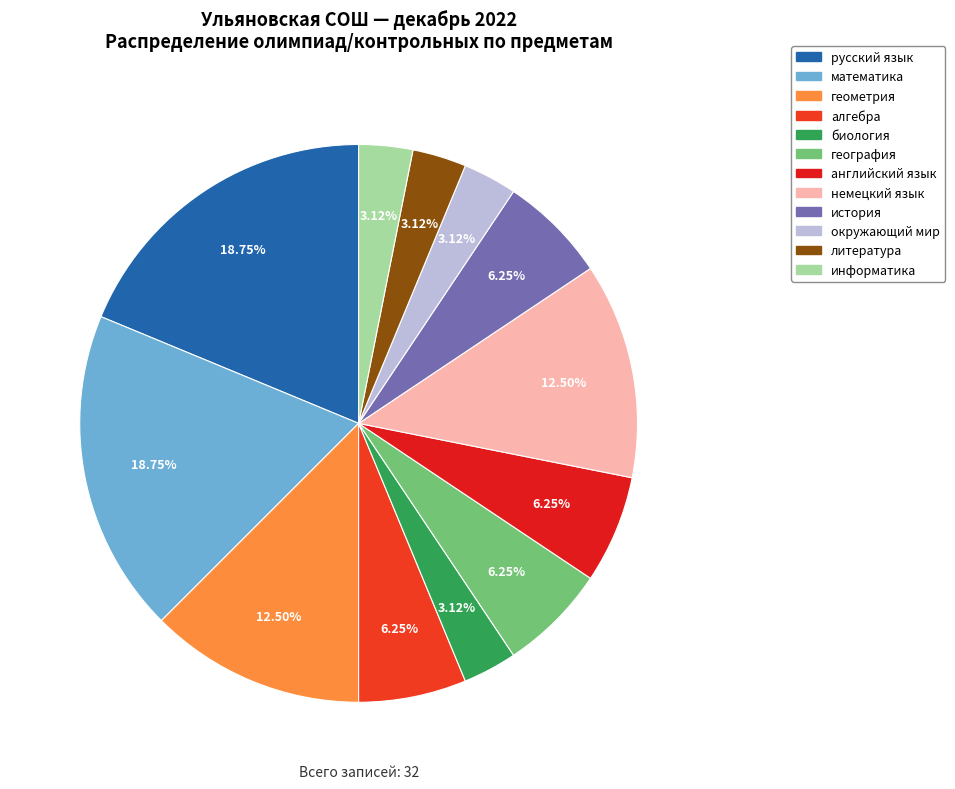

Does окружающий мир represent more than half of the total?

No